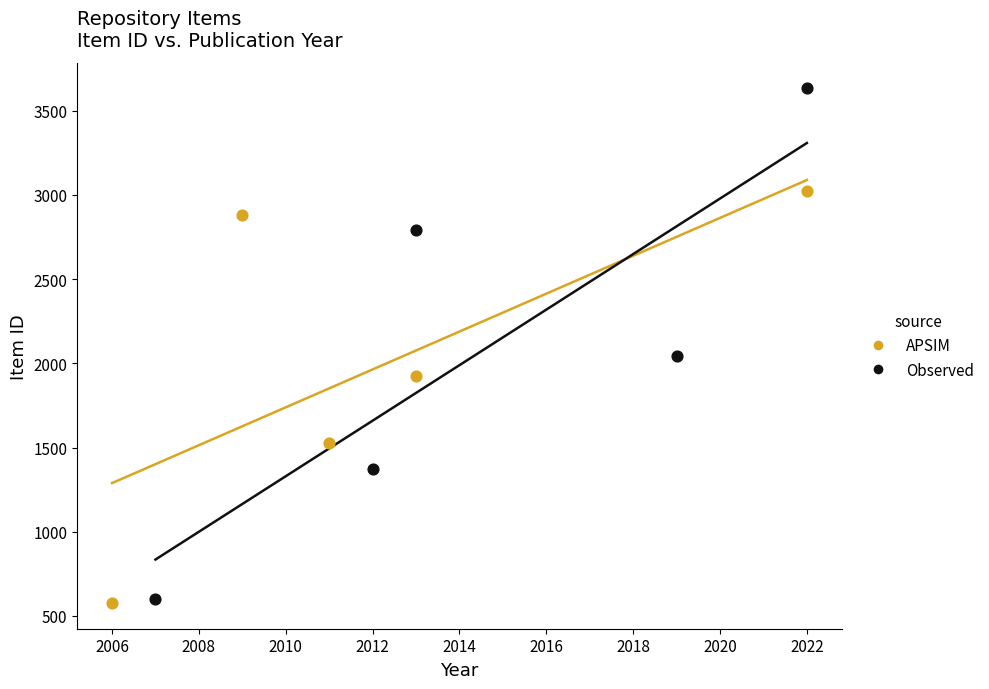

What are all the series names shown in the legend?

APSIM, Observed